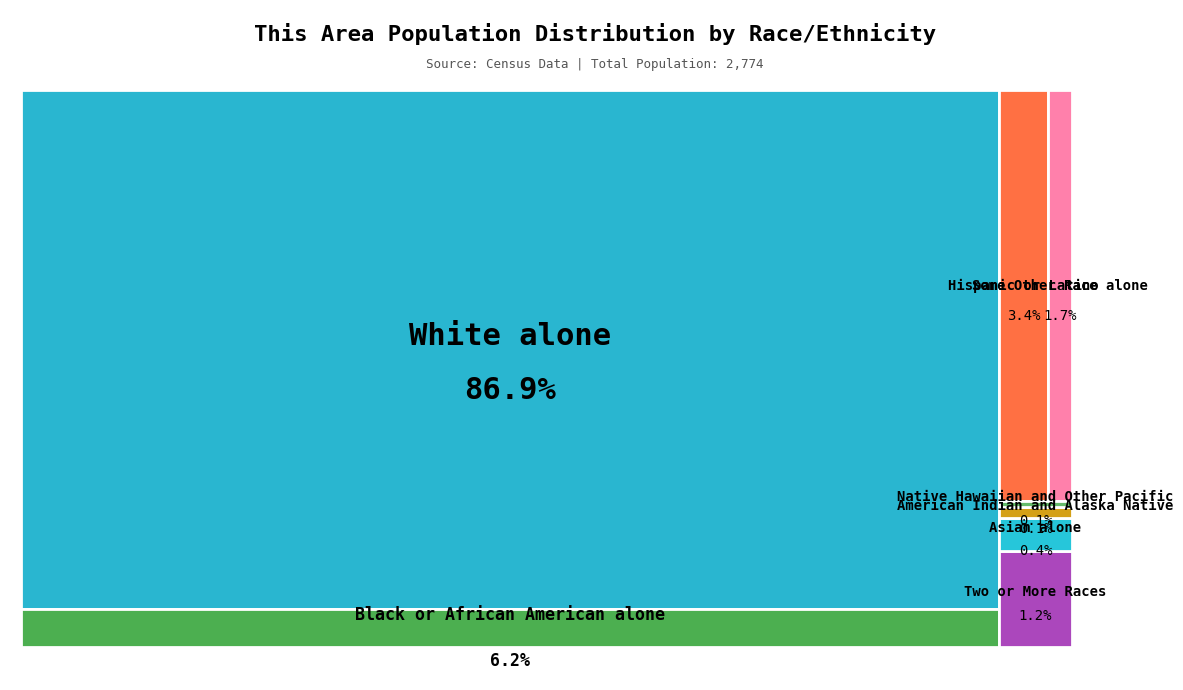

What is the smallest slice in the pie chart?

Native Hawaiian and Other Pacific